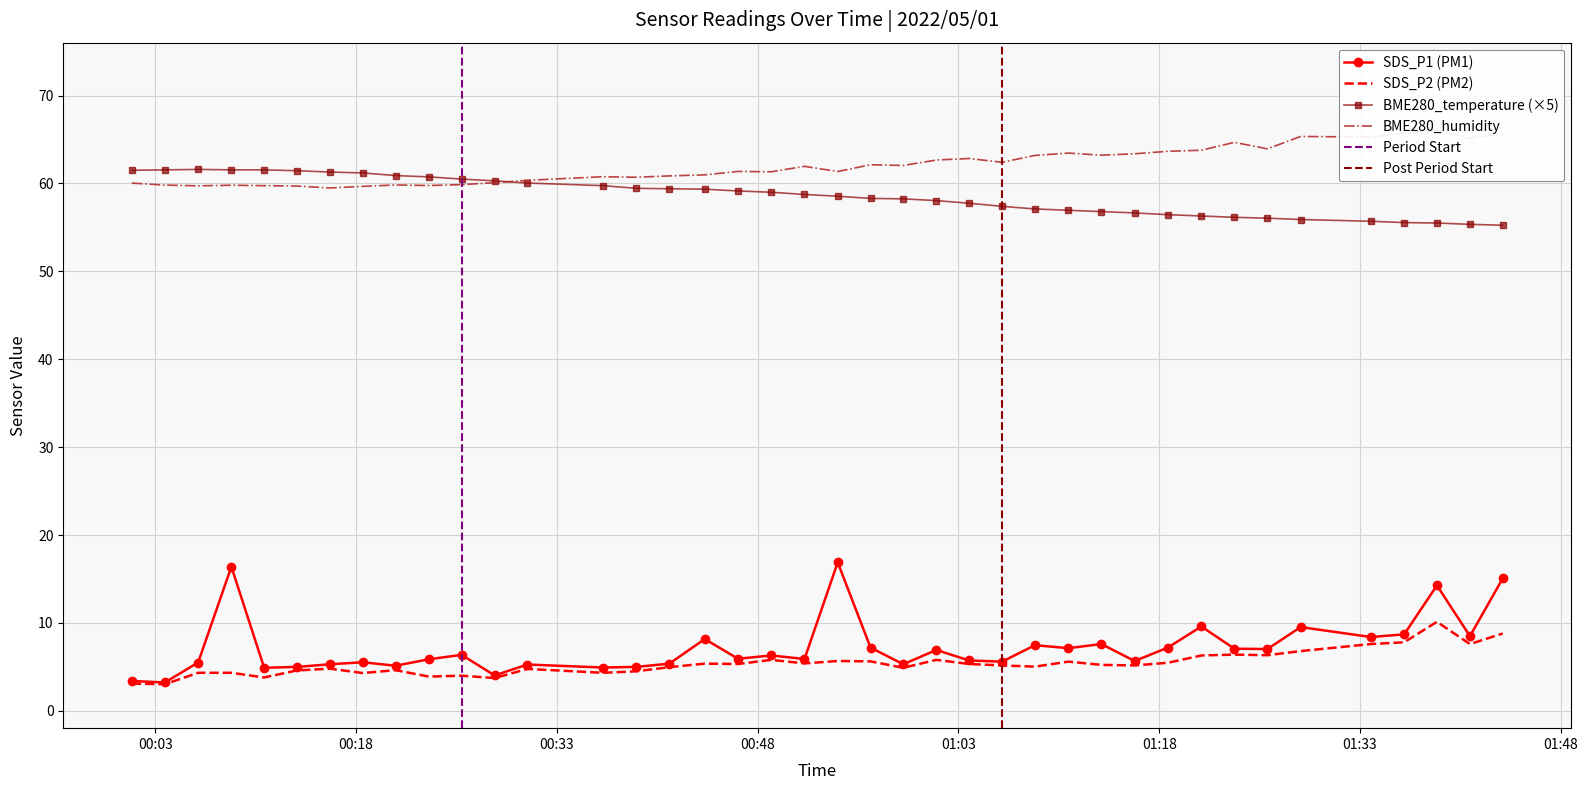

True or false: SDS_P2 and SDS_P1 cross at least once.

False